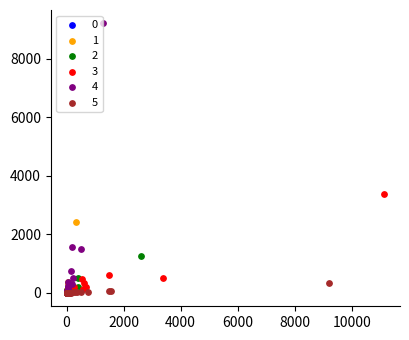

Which series reaches the maximum Y coordinate?

4